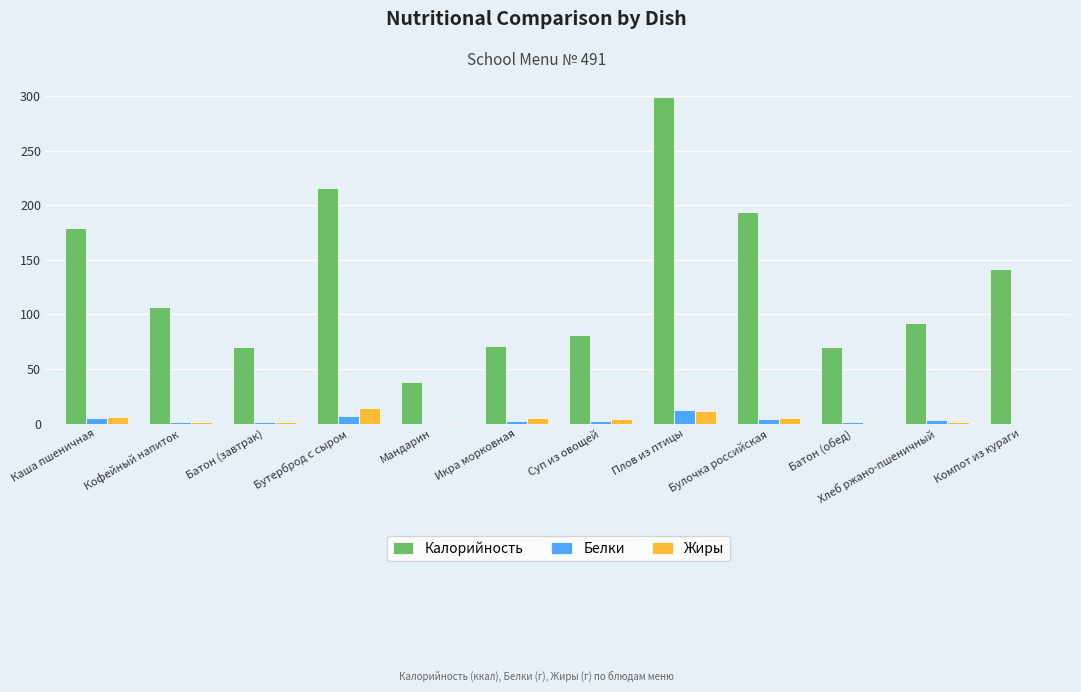

Which series has the widest spread of values?

Калорийность